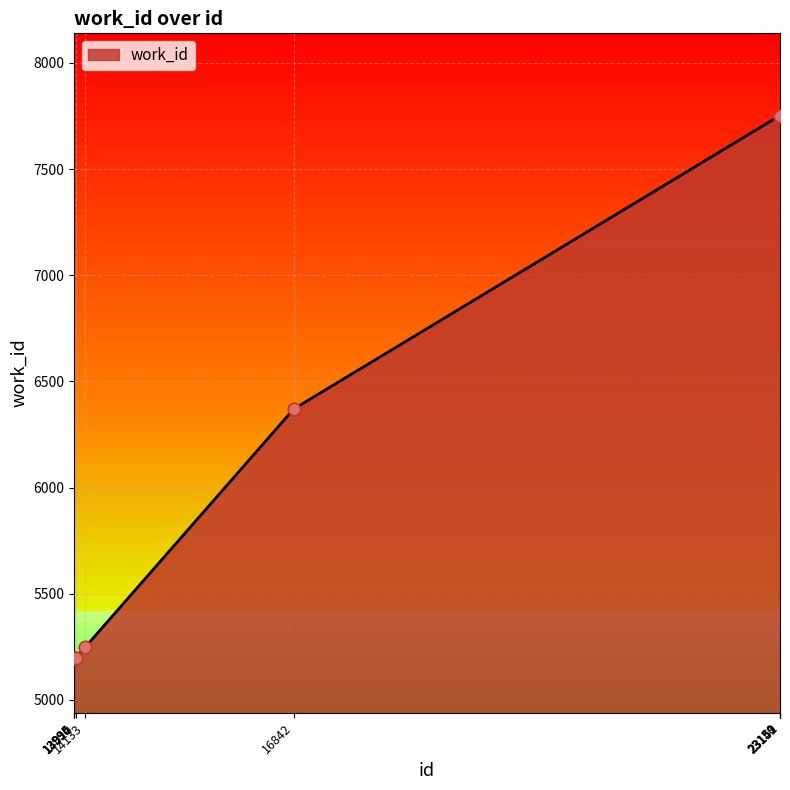

What is the change in value from 13994 to 23149?

+2553